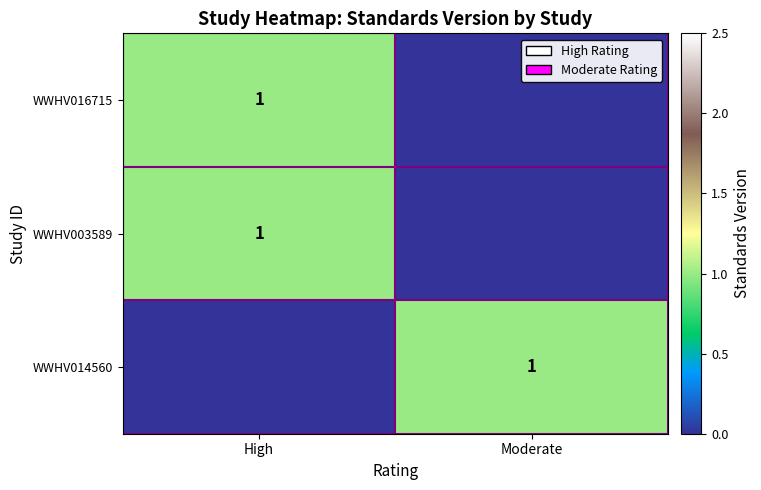

What is the difference between the highest and lowest values at Moderate?

1